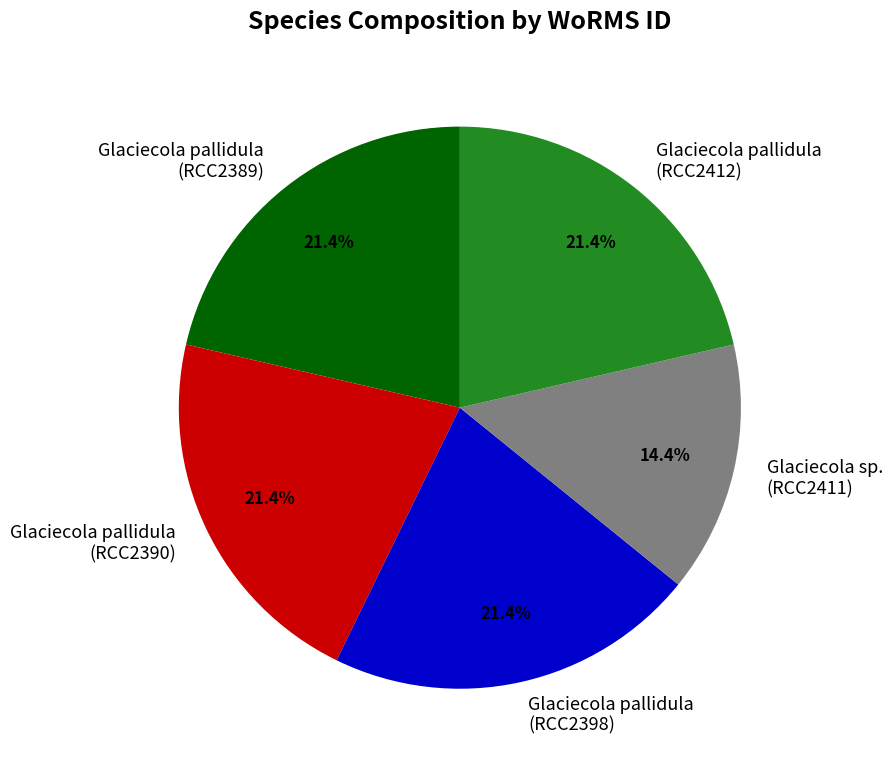

Does Glaciecola pallidula (RCC2390) account for over 50% of the chart?

No